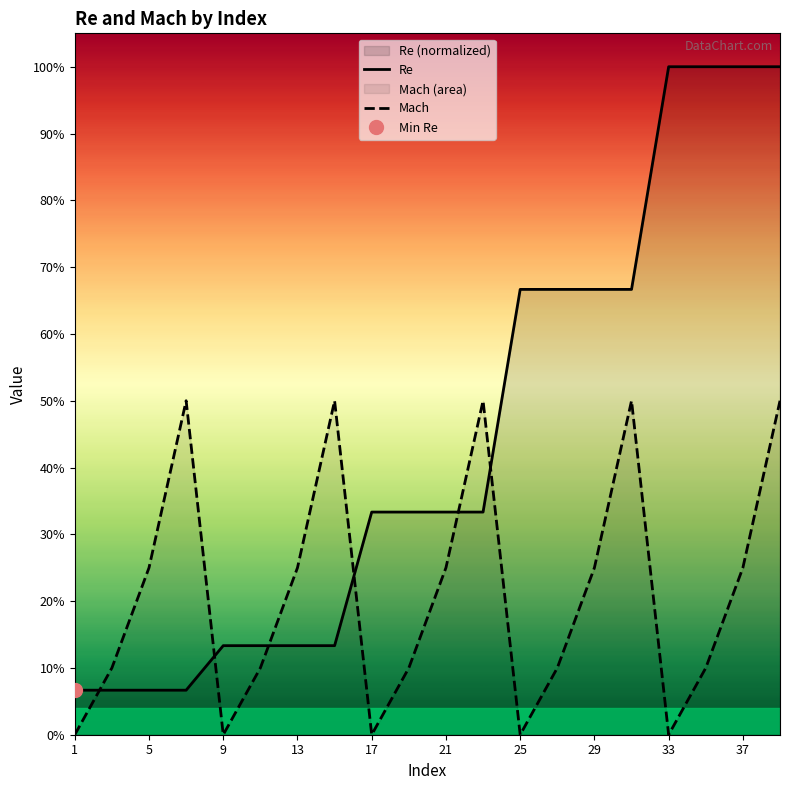

List the series in order of their overall mean, lowest first.

Mach, Re